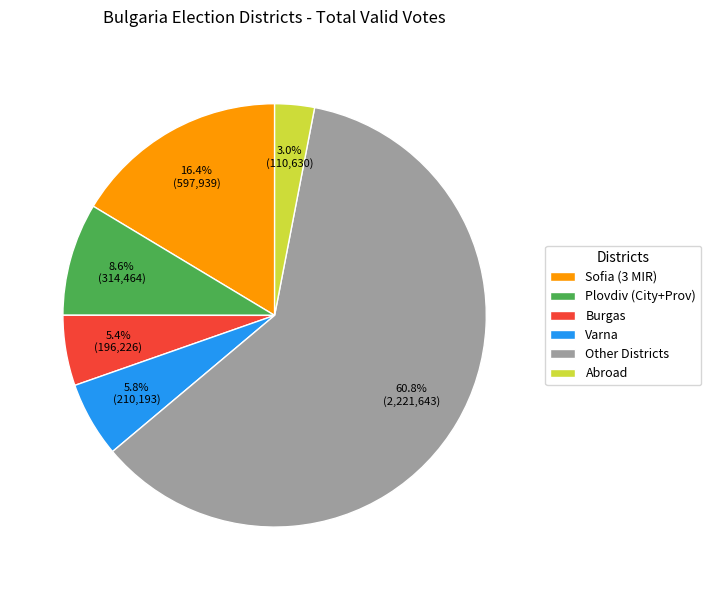

Approximately how many times larger is the value at Abroad compared to Burgas?

0.6